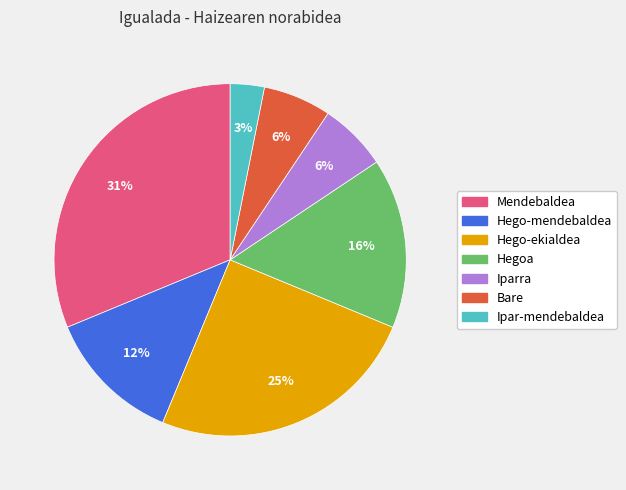

How many slices are in this pie chart?

7